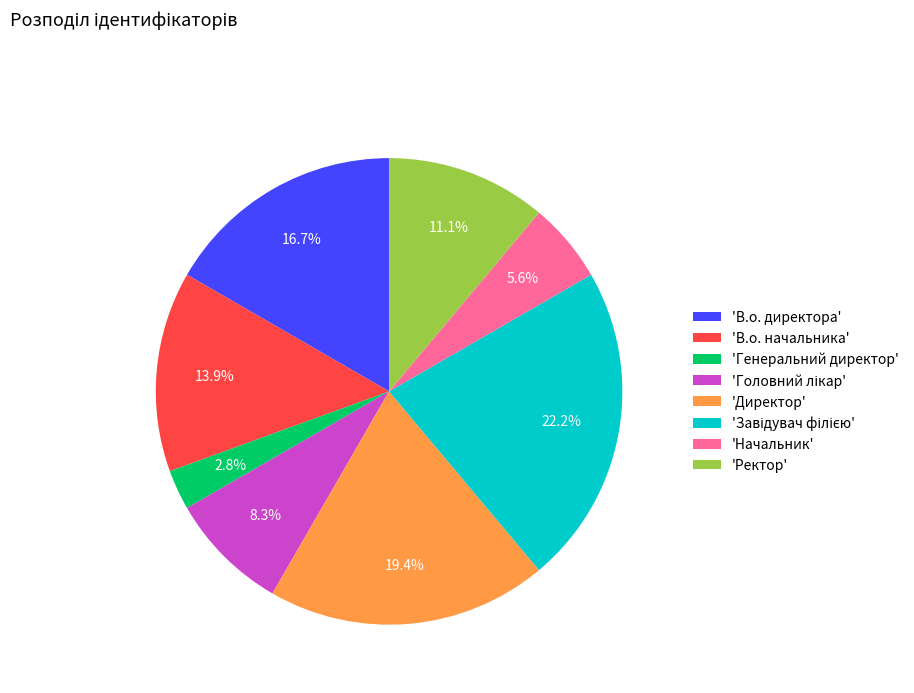

How many segments does this pie chart have?

8